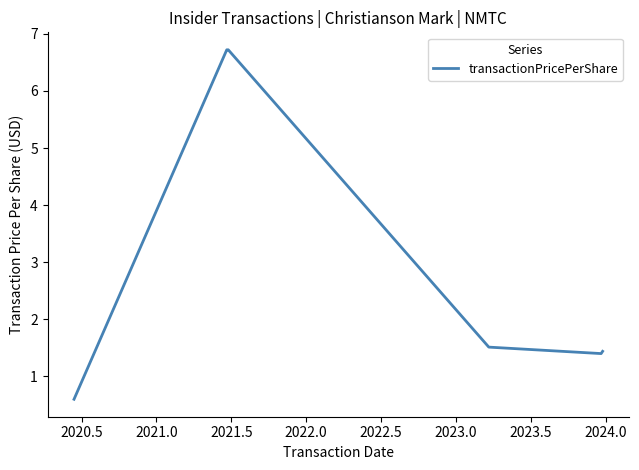

True or false: the data has more than 2 interior local peaks.

False